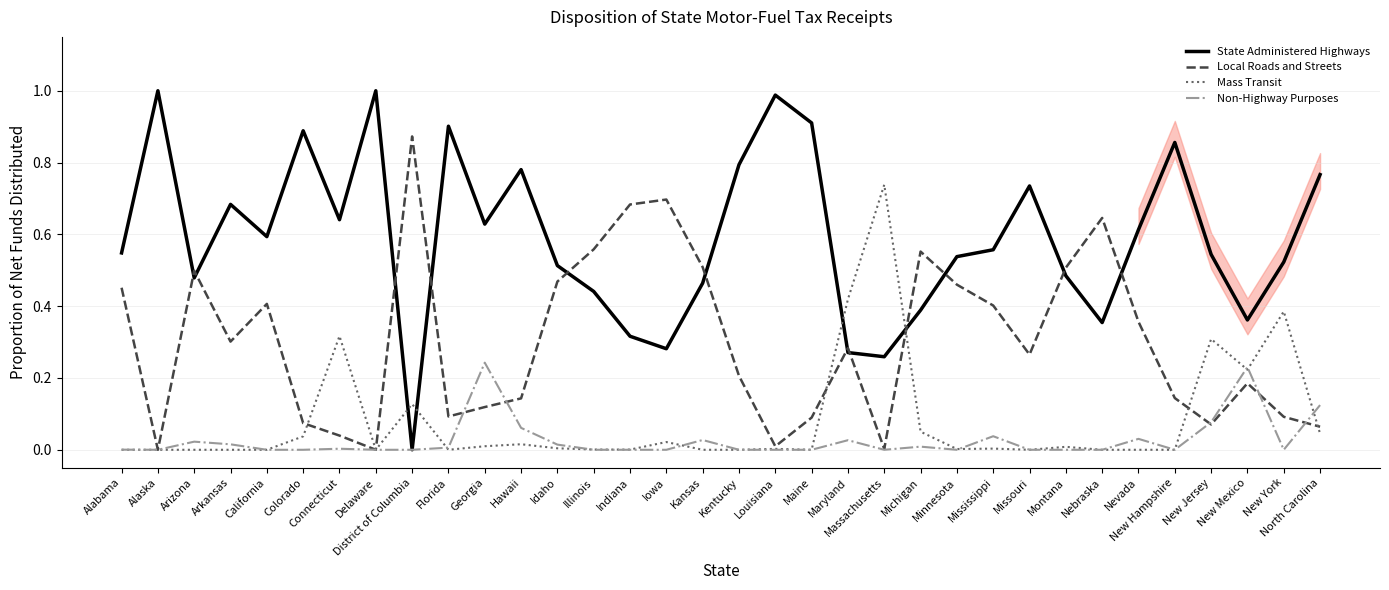

Rank the series by their maximum value, from lowest to highest.

Non-Highway Purposes, Mass Transit, Local Roads and Streets, State Administered Highways